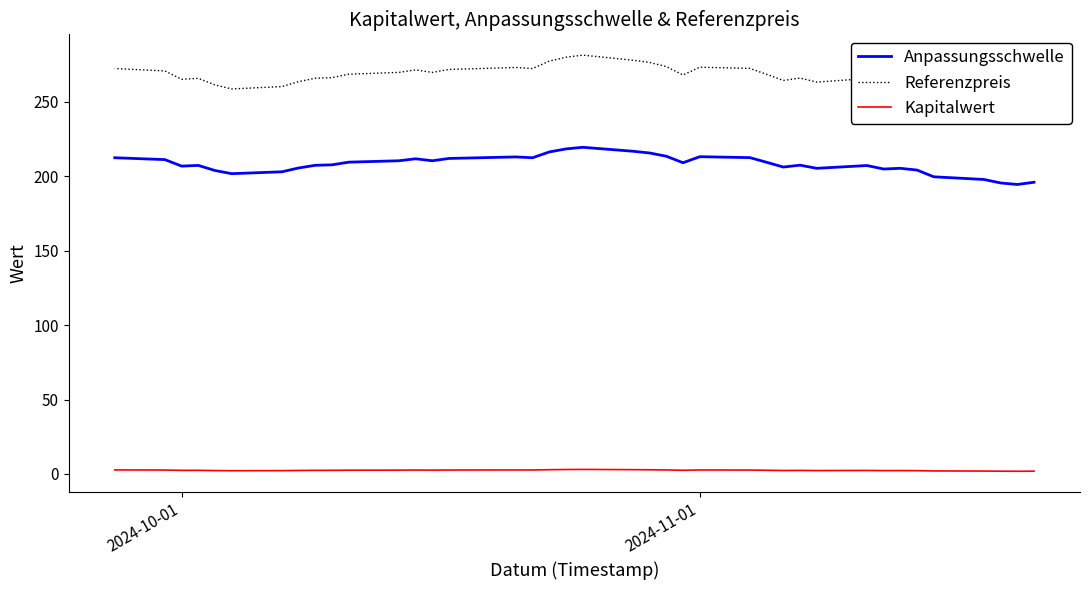

What are all the series names shown in the legend?

Anpassungsschwelle, Referenzpreis, Kapitalwert